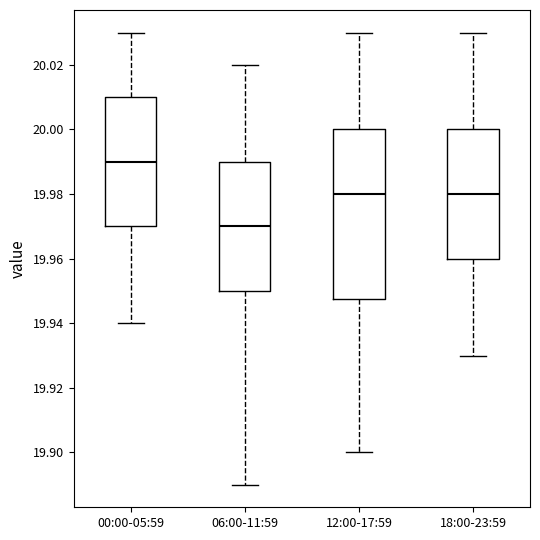

Reading left to right, read every box against the y-axis: the position of its median line, the range the box covers, and the ends of its whiskers. The values are not printed on the chart, so give them approximately, as read against the axis.

00:00-05:59: median 19.990, box 19.970 to 20.010, whiskers 19.940 to 20.030
06:00-11:59: median 19.970, box 19.950 to 19.990, whiskers 19.890 to 20.020
12:00-17:59: median 19.980, box 19.948 to 20.000, whiskers 19.900 to 20.030
18:00-23:59: median 19.980, box 19.960 to 20.000, whiskers 19.930 to 20.030